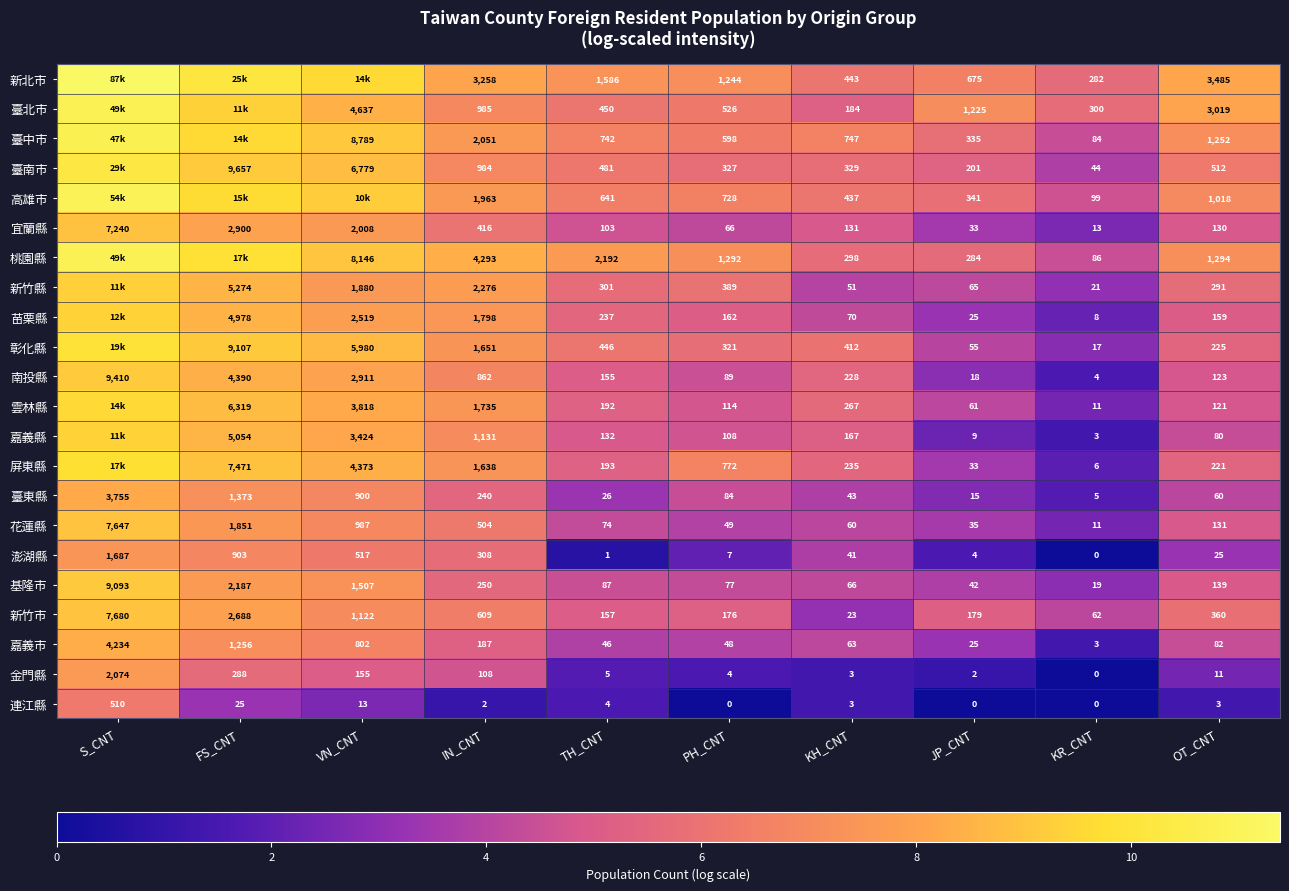

How many positive values does the 金門縣 series have?

9